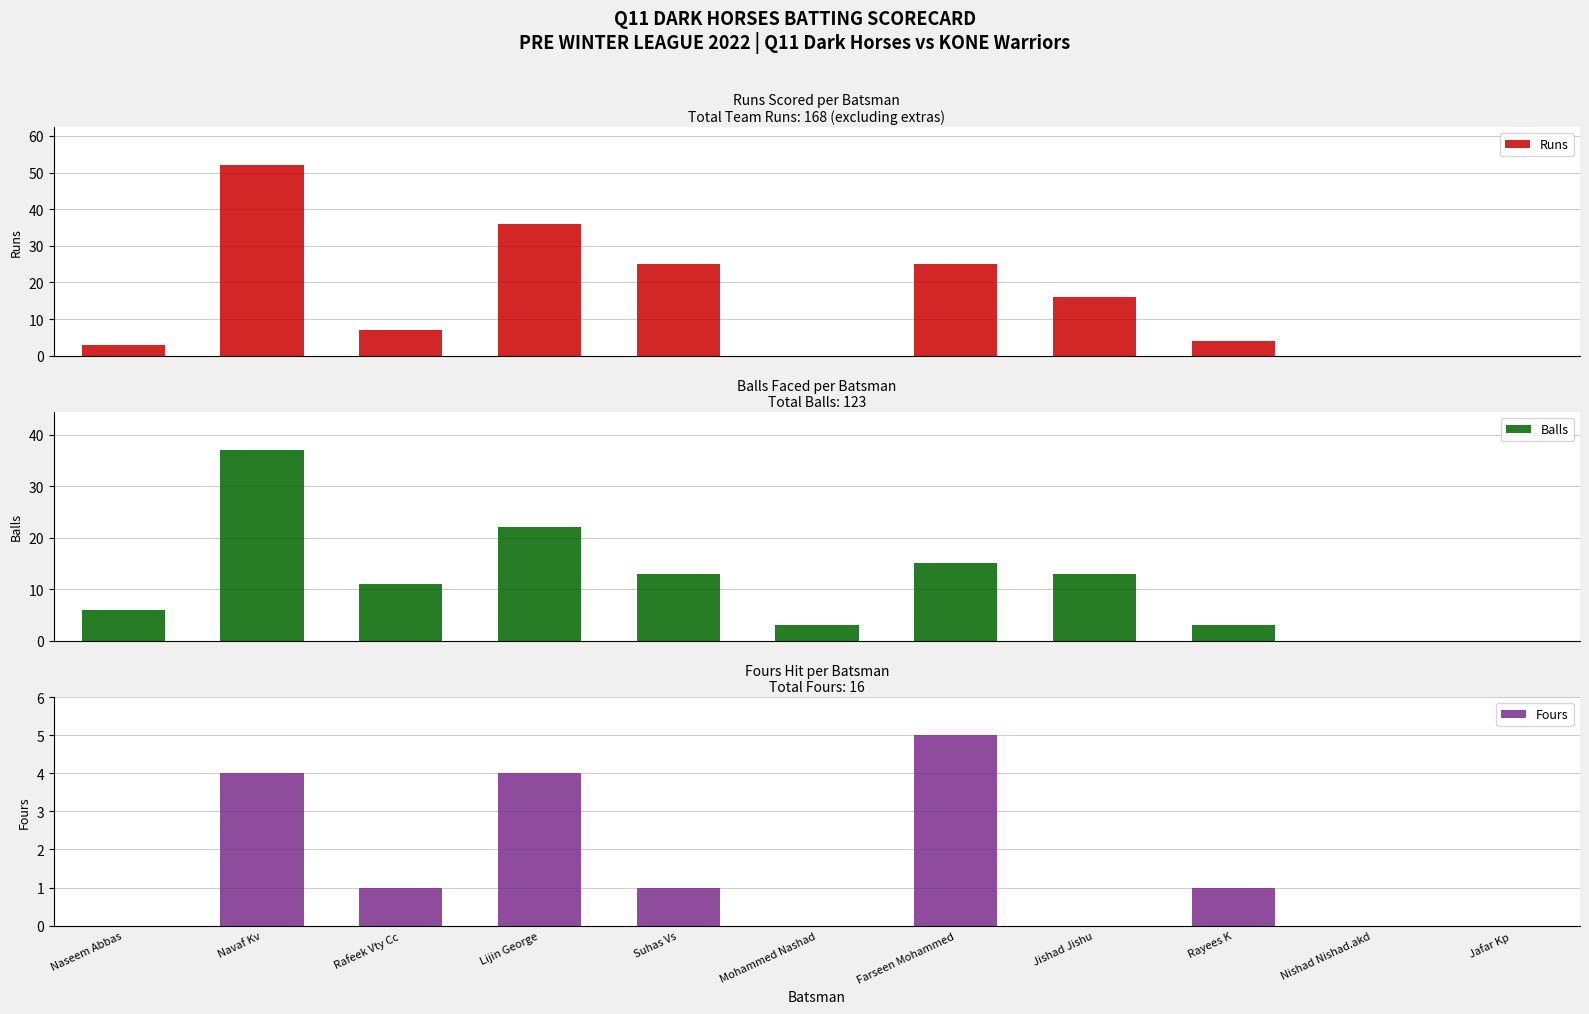

What is the label of the 6th bar from the right?

Mohammed Nashad